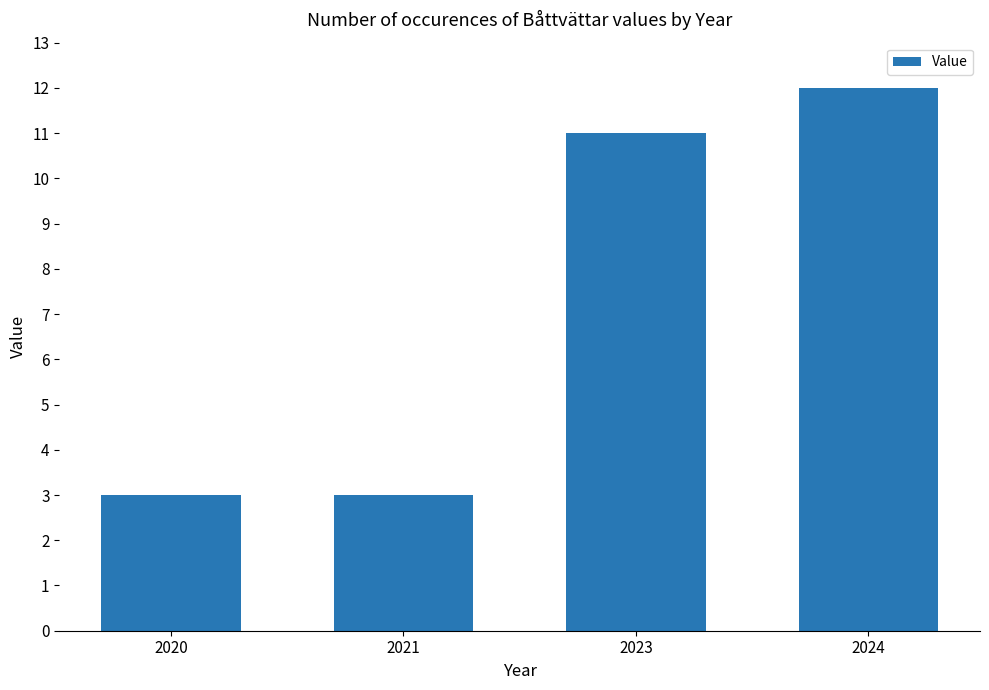

What is the minimum value shown in the chart?

3